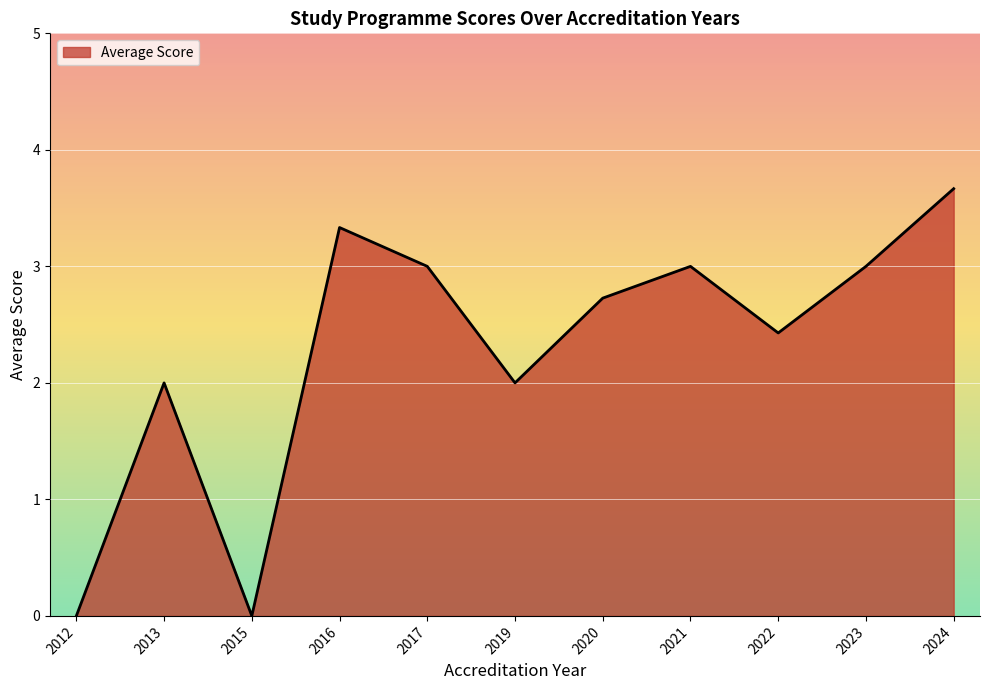

What is the sum of all values?

25.2